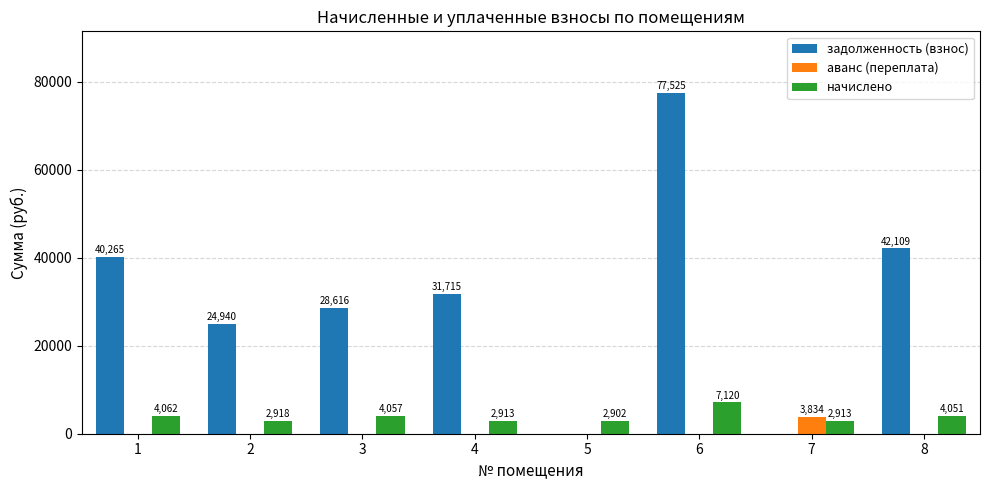

How many groups of bars are there?

8